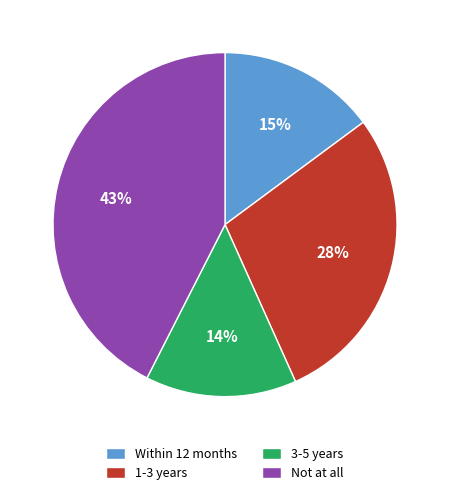

Is the sum of Not at all and 1-3 years greater than half?

Yes